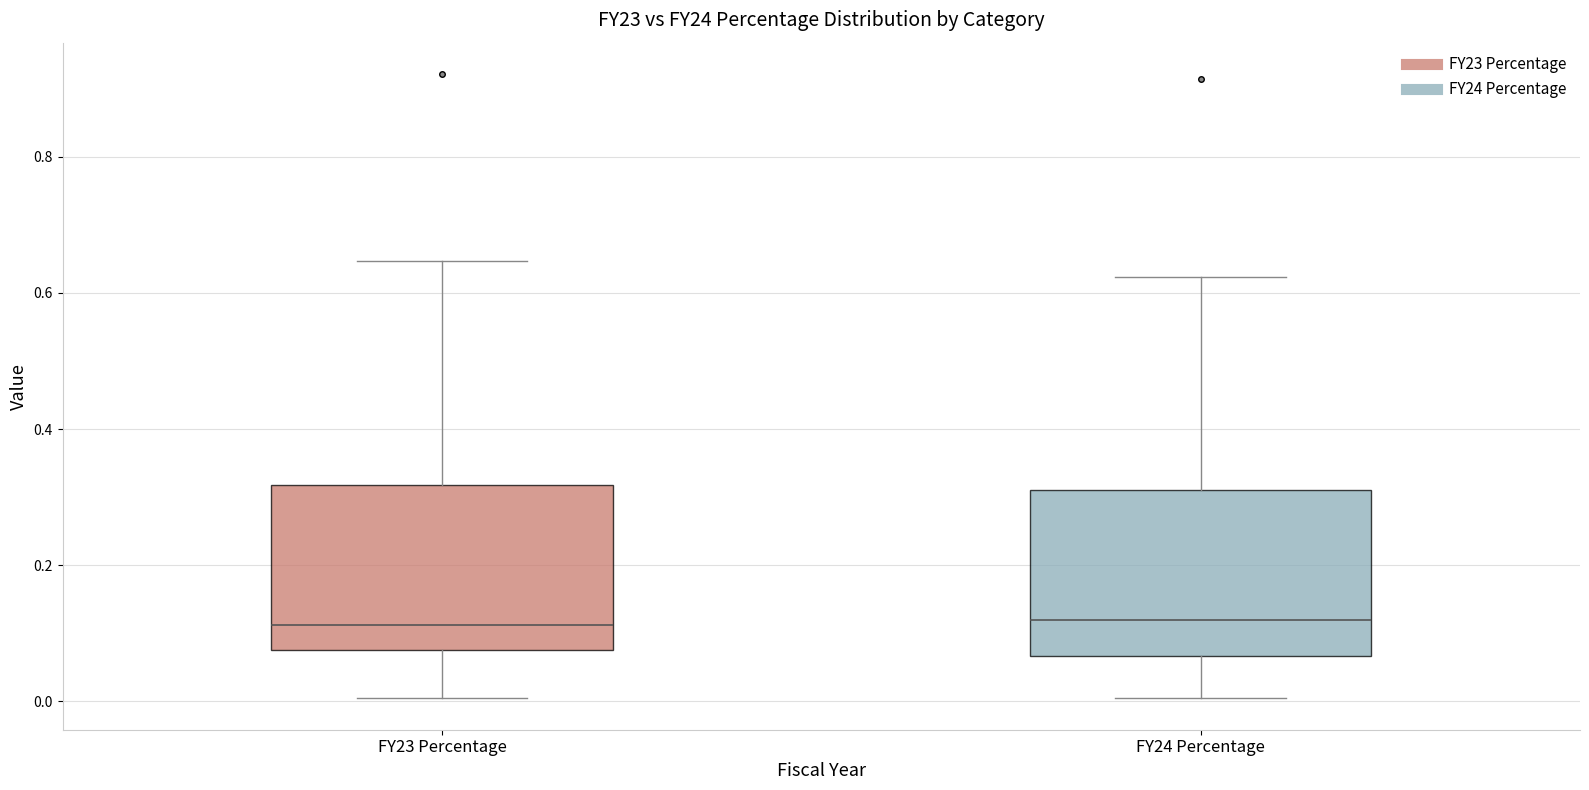

Reading left to right, read every box against the y-axis: the position of its median line, the range the box covers, and the ends of its whiskers. The values are not printed on the chart, so give them approximately, as read against the axis.

FY23 Percentage: median 0.12, box 0.08 to 0.32, whiskers 0.00 to 0.64
FY24 Percentage: median 0.12, box 0.06 to 0.32, whiskers 0.00 to 0.62